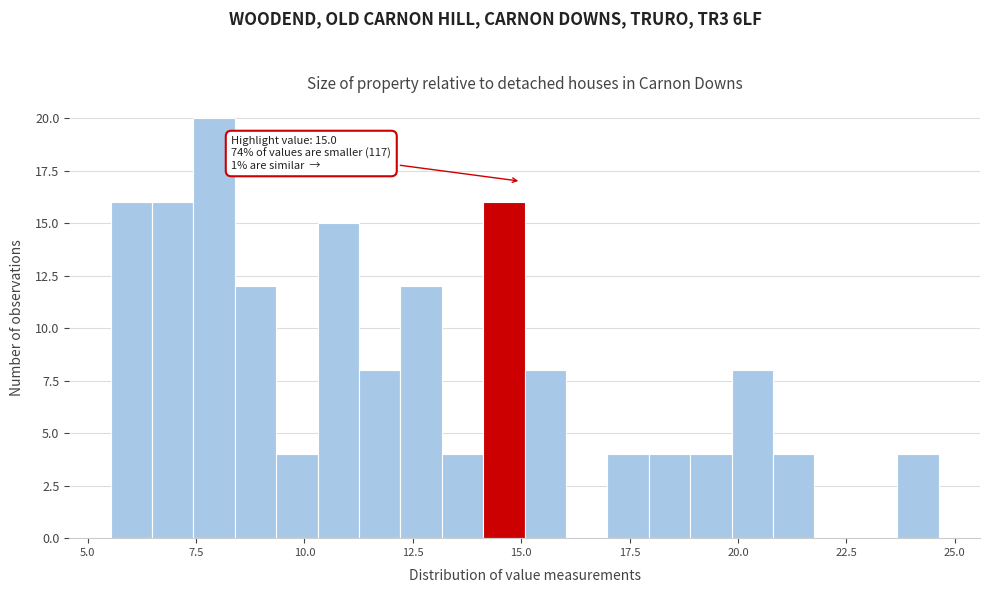

Read against the x-axis, roughly where is the centre of the tallest bar?

8.0